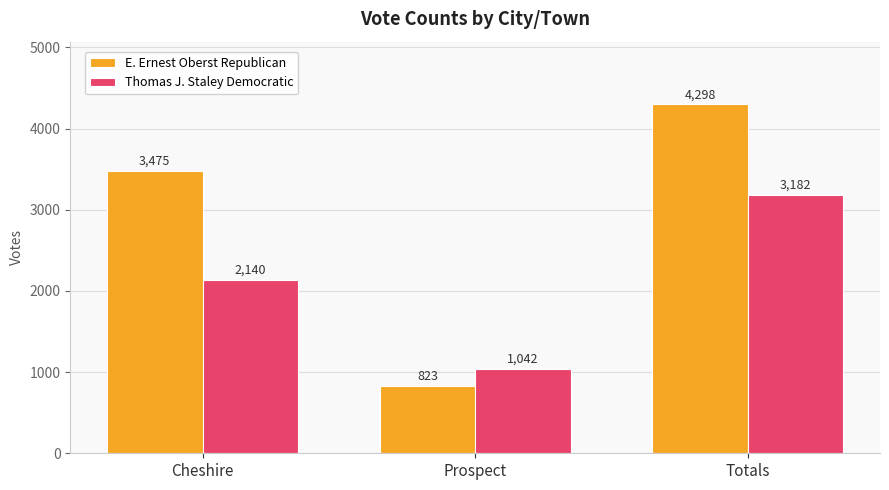

Count the number of categories in the chart.

3